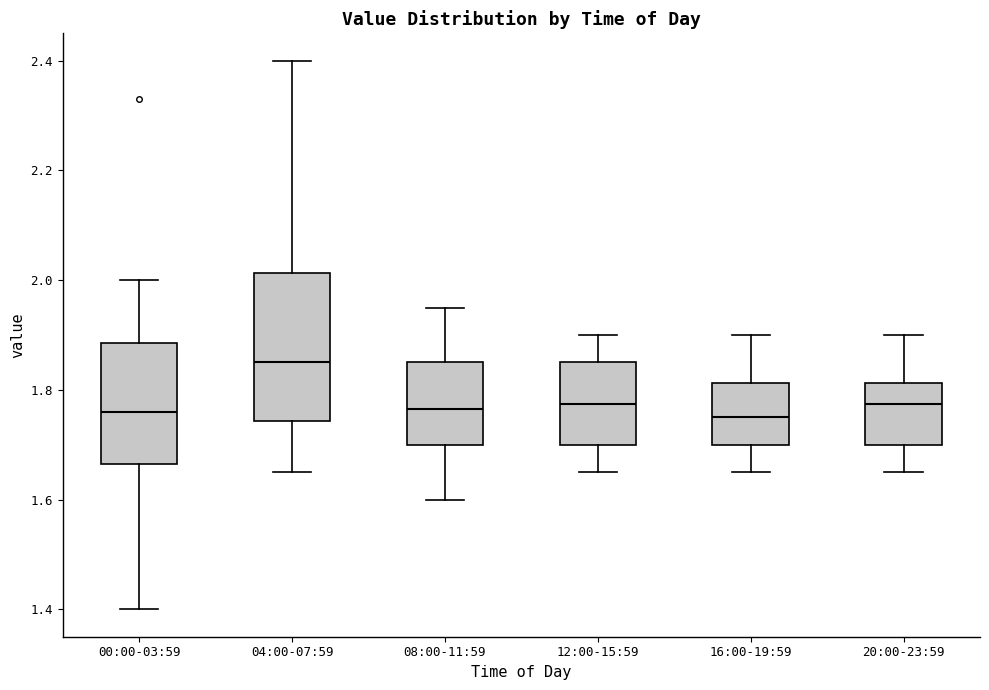

Which box's median line is the highest?

04:00-07:59